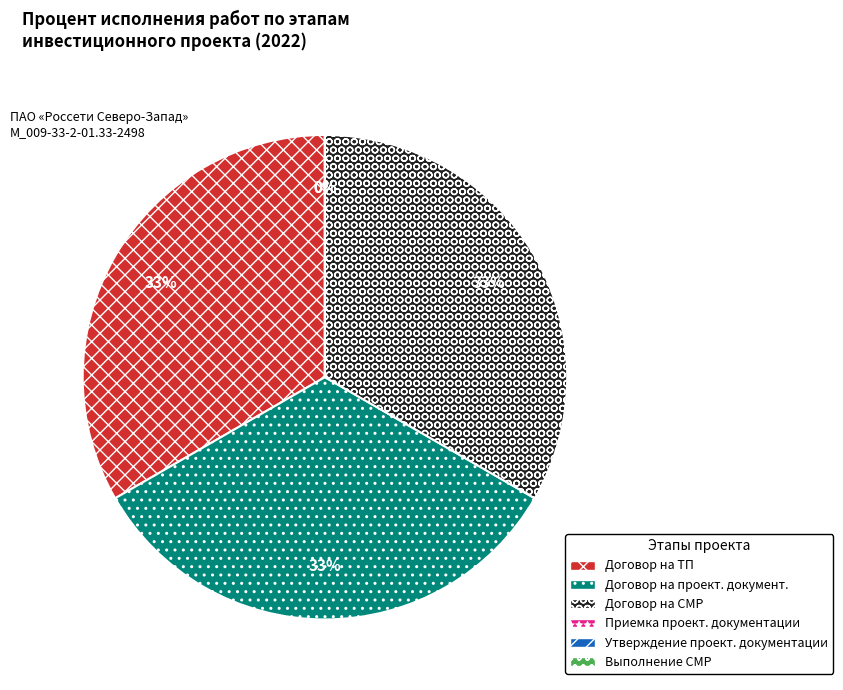

Combined, do Заключение договора на разработку проектной документации and Заключение договора на выполнение строительно-монтажных работ account for over 50%?

Yes